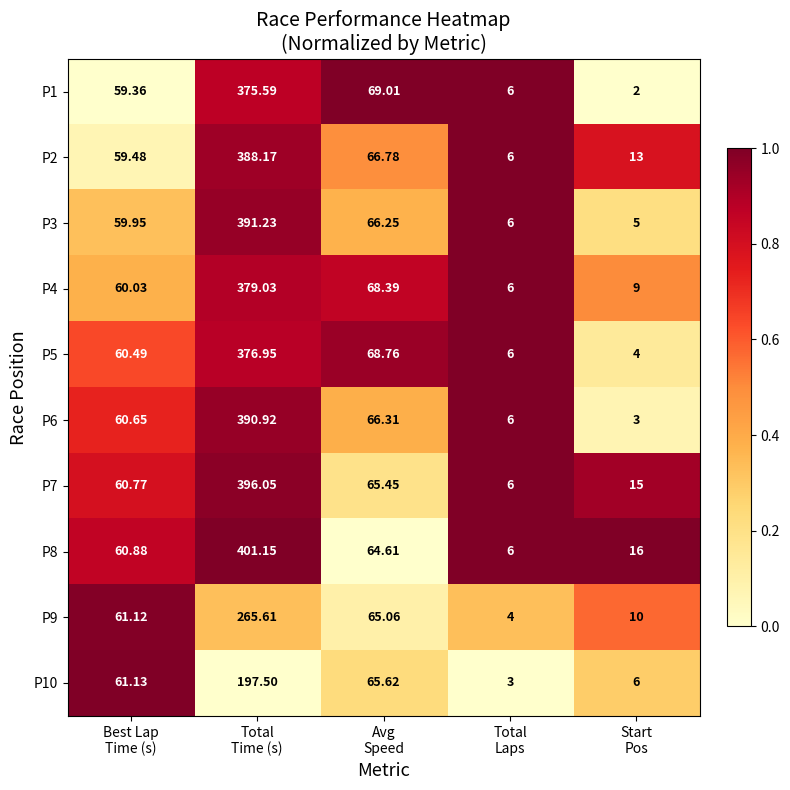

Count the number of data series in this chart.

10